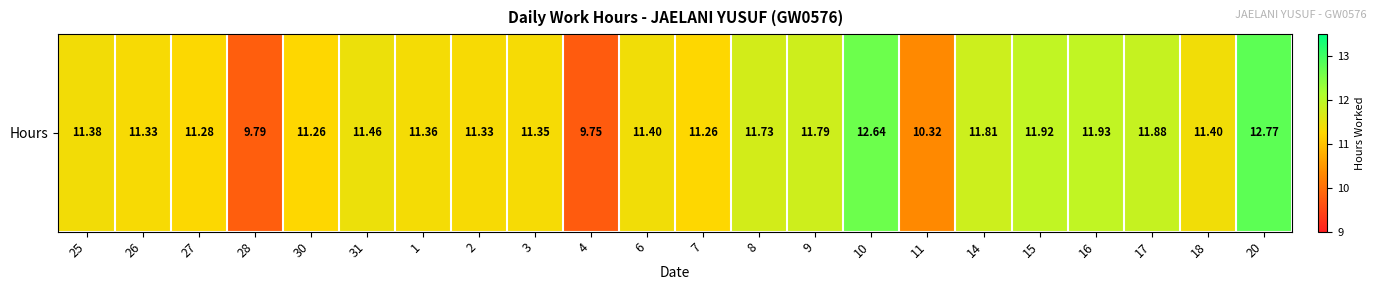

What is the change in value from 31 to 7?

-0.2